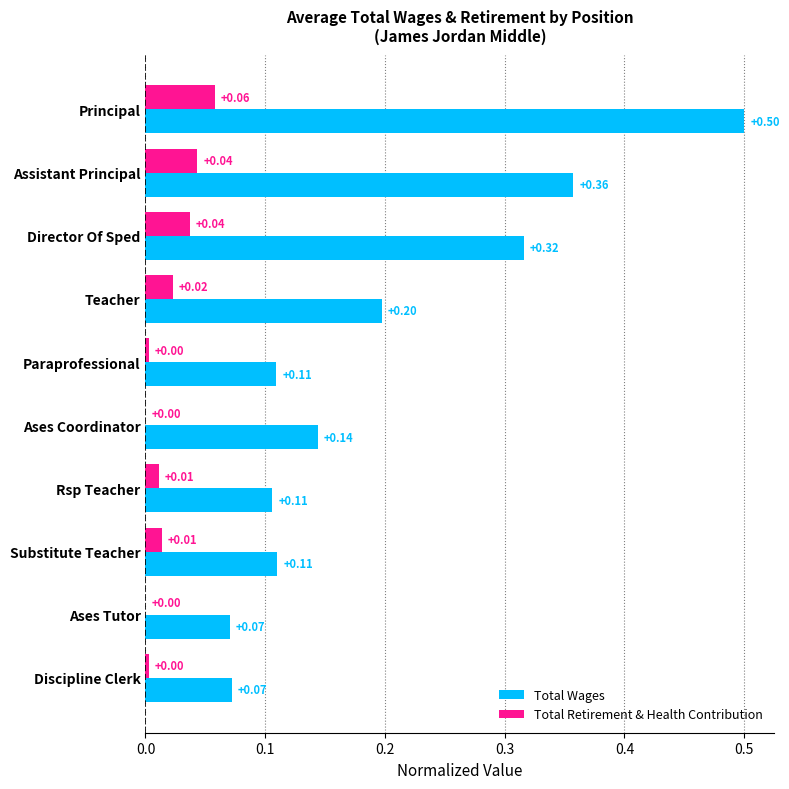

Between Substitute Teacher and Ases Tutor, which series saw the biggest shift?

Total Wages